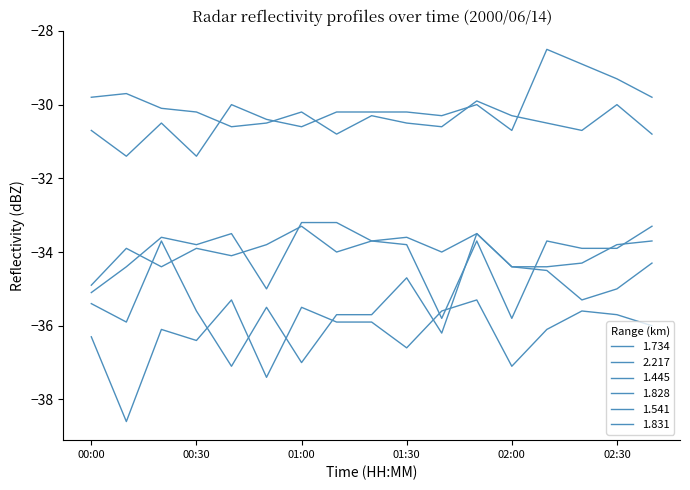

Does the chart display data point markers on the line(s)?

No